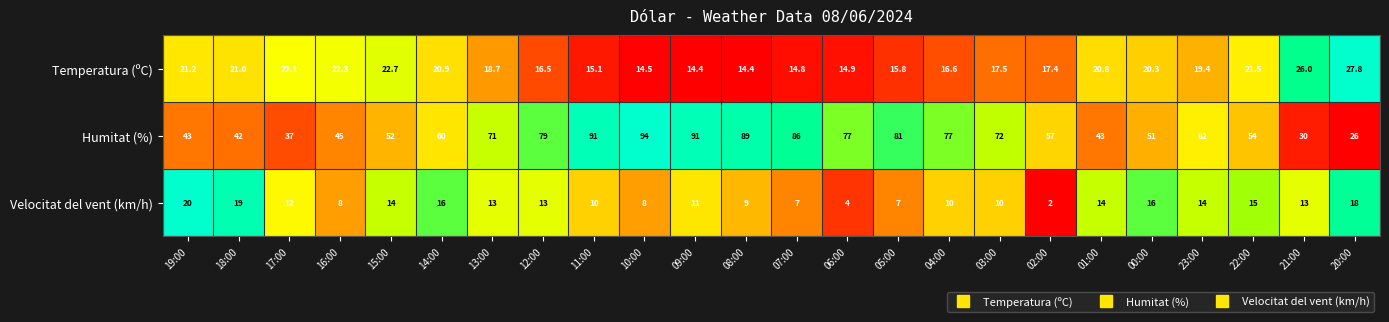

What is the difference between the maximum and minimum values in the Velocitat del vent (km/h) series?

18.0